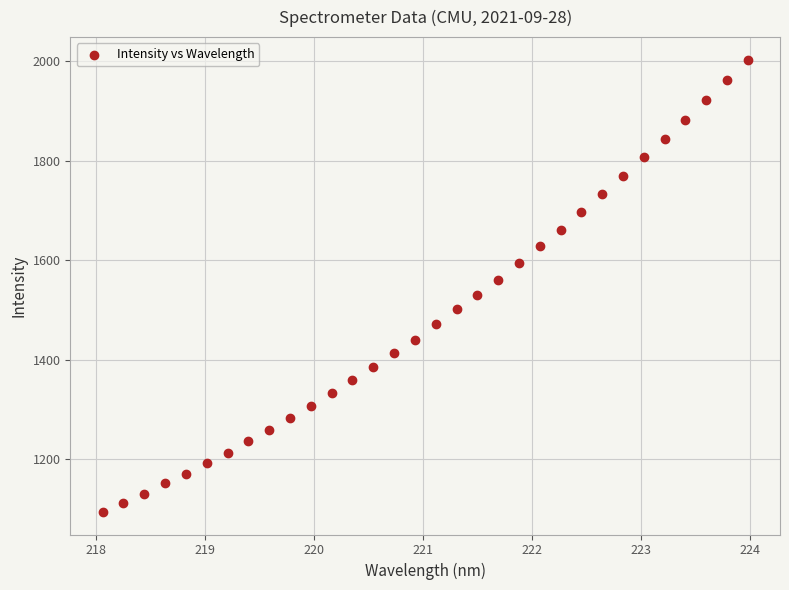

Count the number of points in this scatter plot.

32